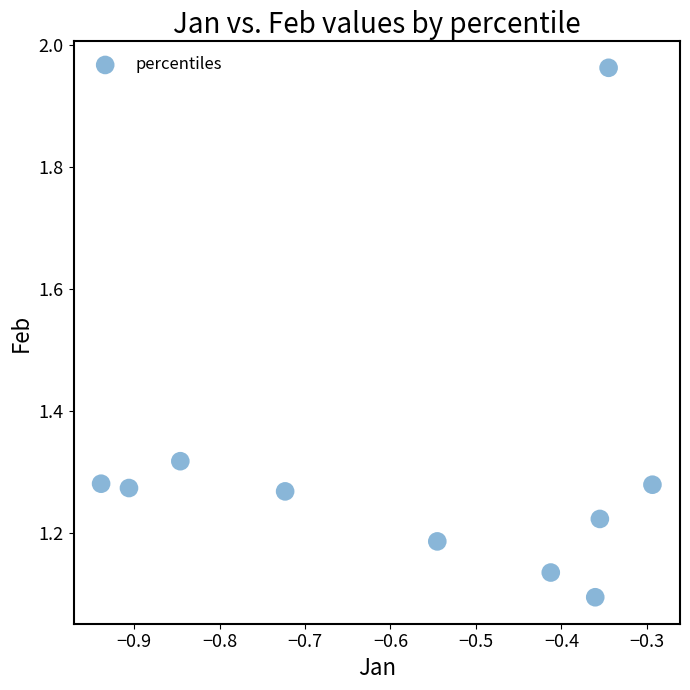

What is the average X value?

-0.6